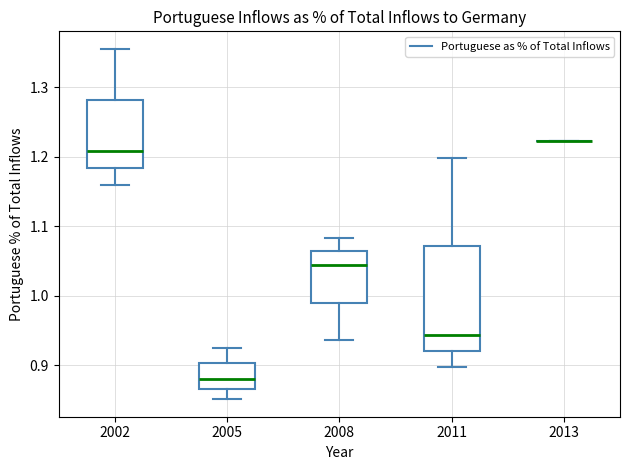

Comparing the boxes themselves (not the whiskers), which one is the tallest?

2011